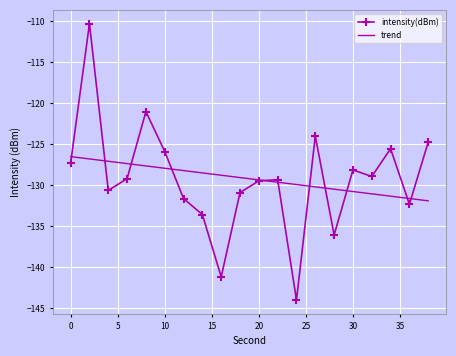

What is the maximum value shown in the chart?

-110.3